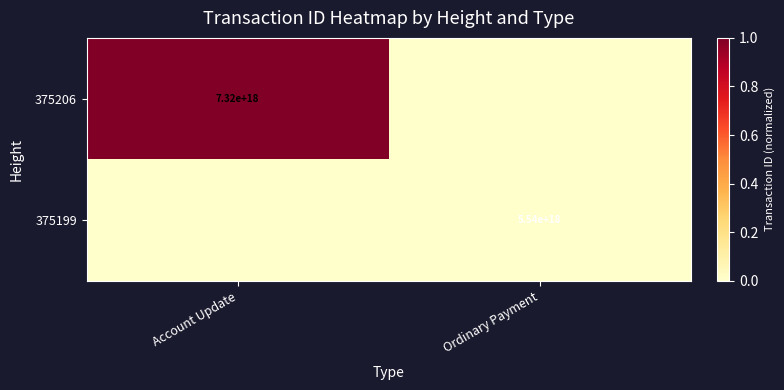

Is it true that 375199 equals 3186531886853955584 at Ordinary Payment?

False